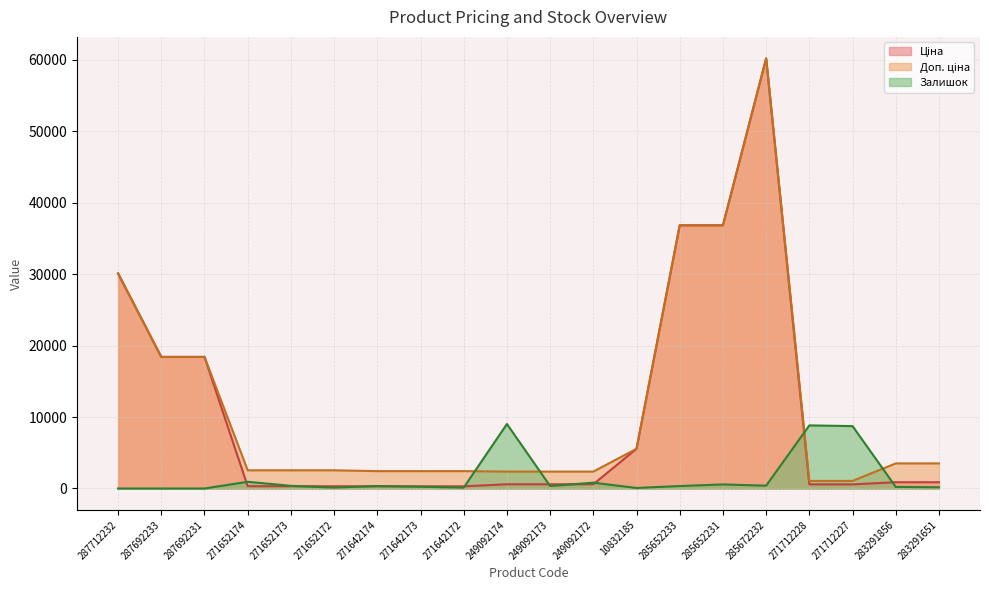

What is the minimum value for Ціна?

304.1